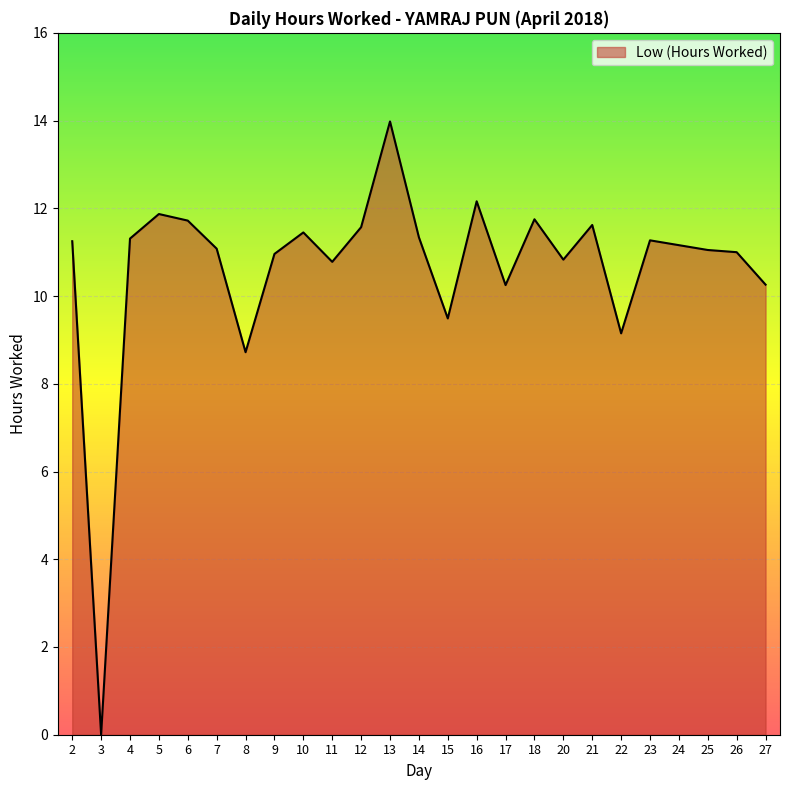

Read the value at 8.

8.7